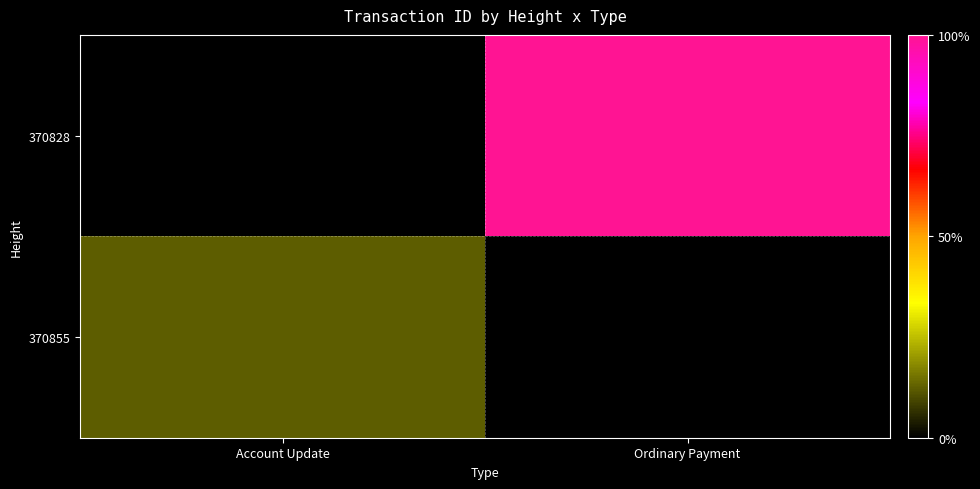

Rank the series by their average value, from lowest to highest.

370855, 370828